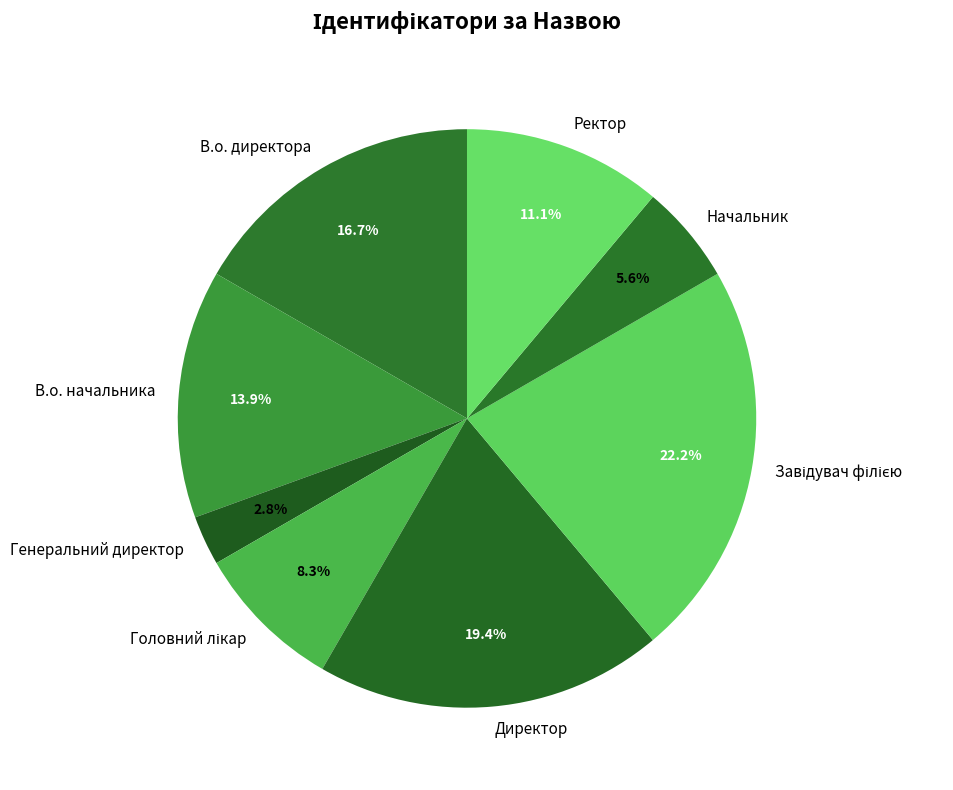

Does any single category account for the majority?

No